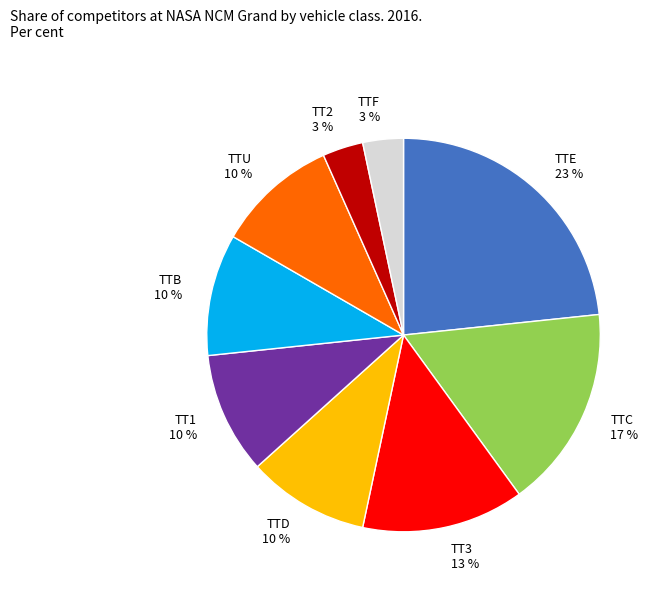

Between TT2 3 % and TT3 13 %, which is larger?

TT3 13 %